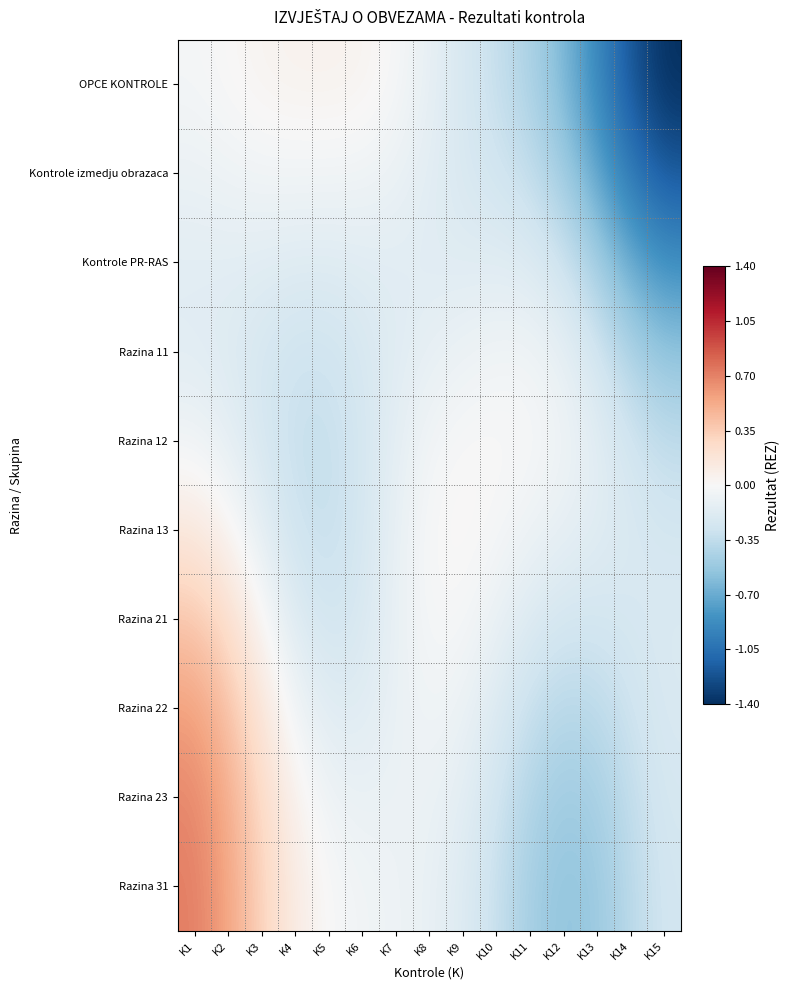

Which has a higher value, K13 or K12?

K12